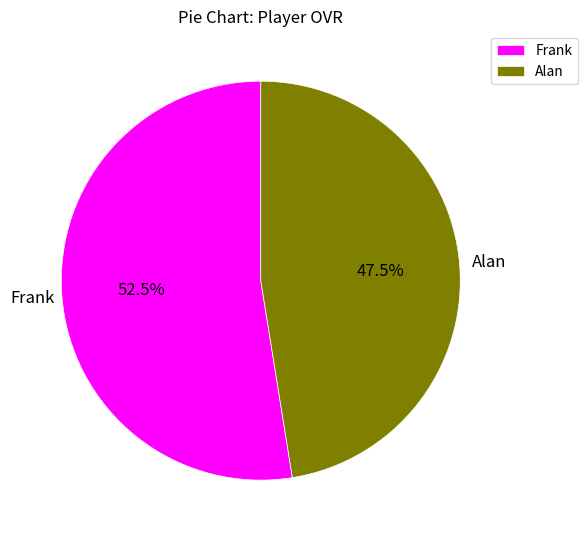

Approximately how many times larger is the value at Alan compared to Frank?

0.9